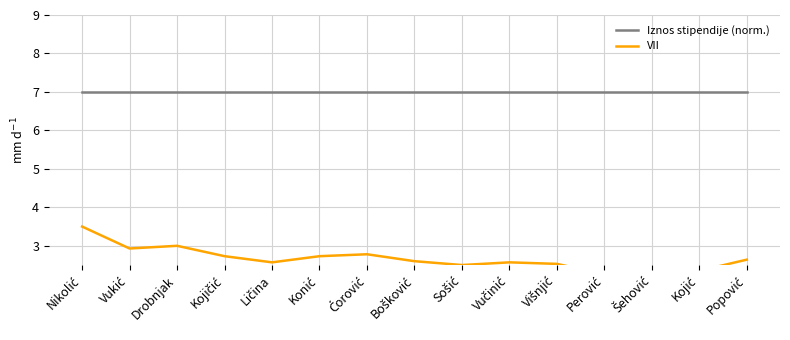

Is it true that Iznos stipendije (norm.) equals 7.0 at Vučinić?

True